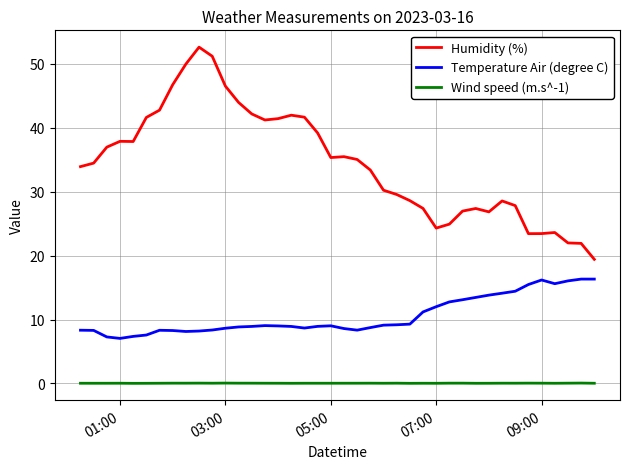

What is the difference between the maximum and minimum values in the Humidity (%) series?

33.2